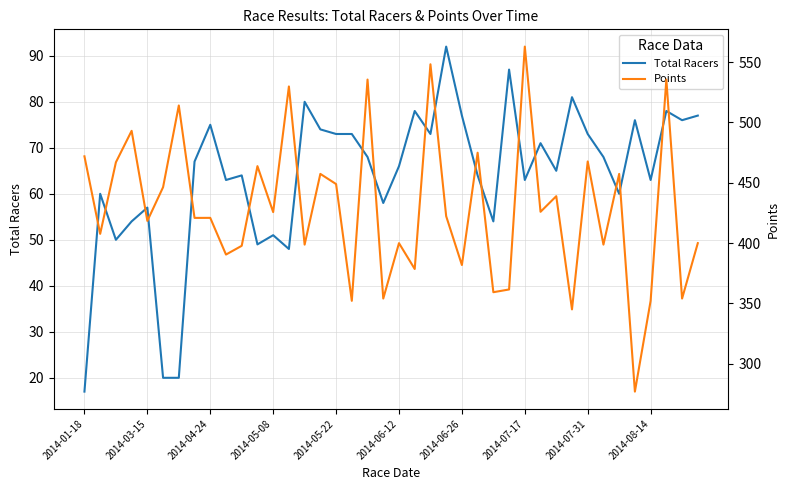

Rank the series at 14 from lowest to highest value.

Total Racers, Points